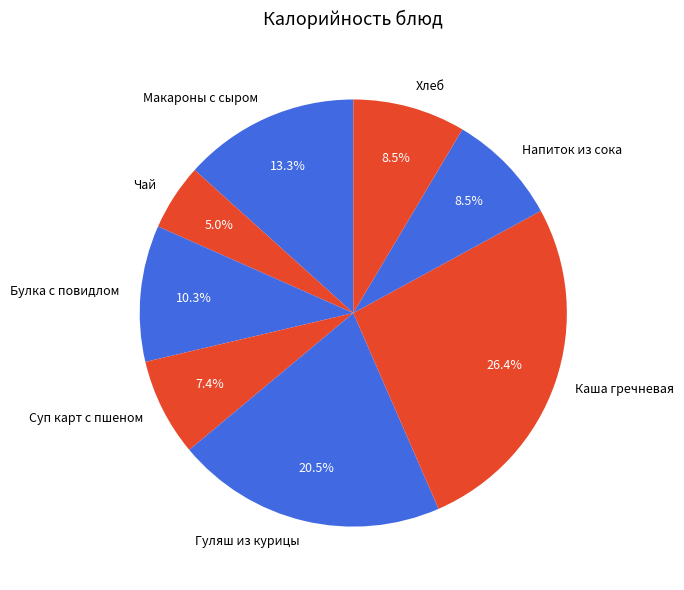

Is there any slice that represents more than half of the pie?

No